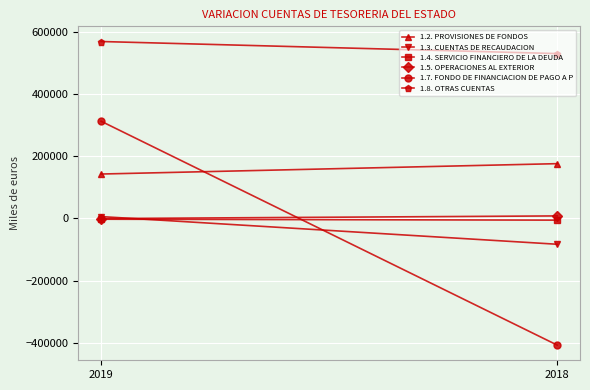

What is the difference between the 1.5. OPERACIONES AL EXTERIOR values at 2019 and 2018?

8536